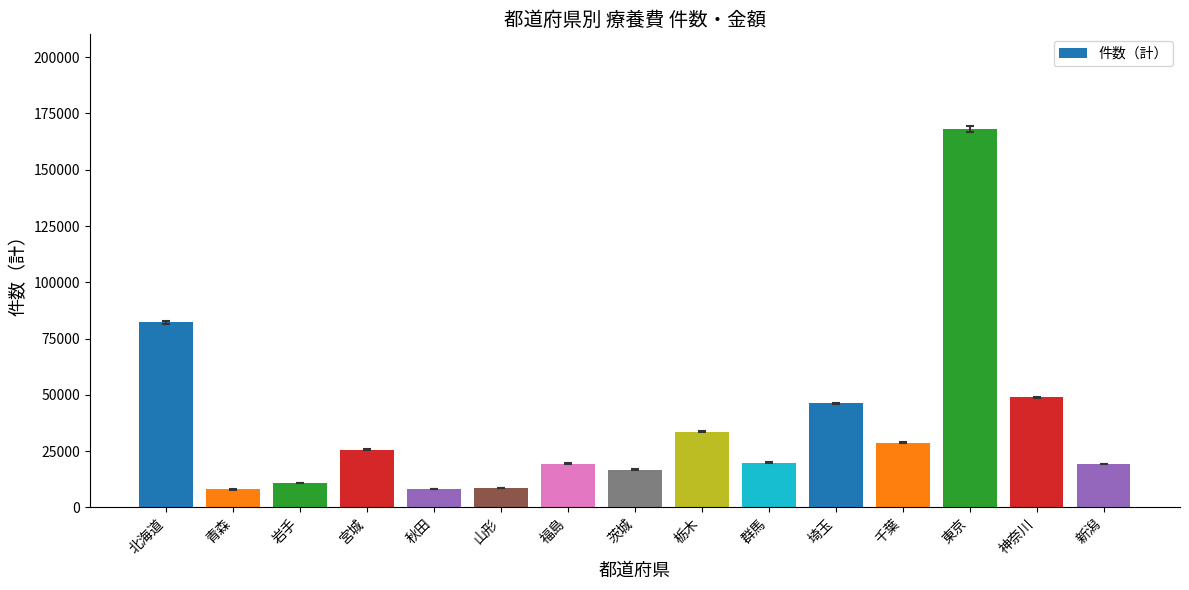

Read the value at 秋田.

8163